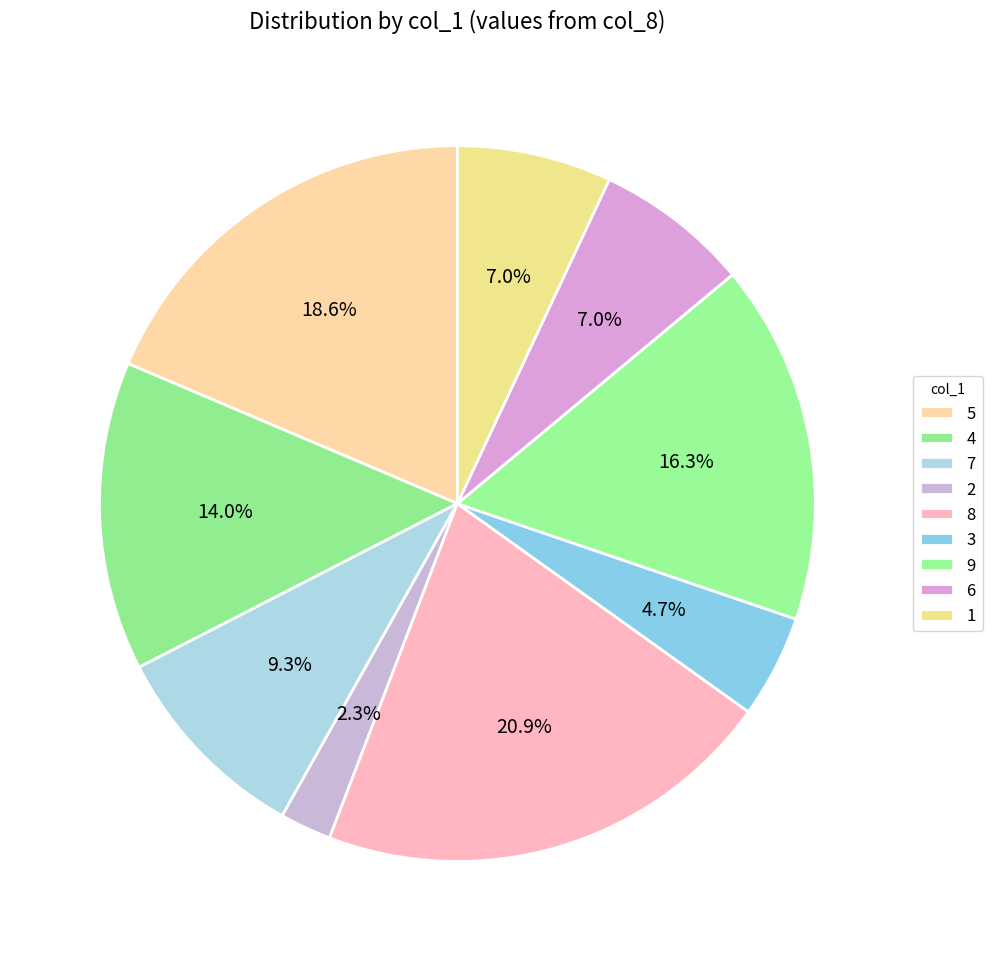

To the nearest percent, what is the difference between the largest and smallest slice percentages?

19%